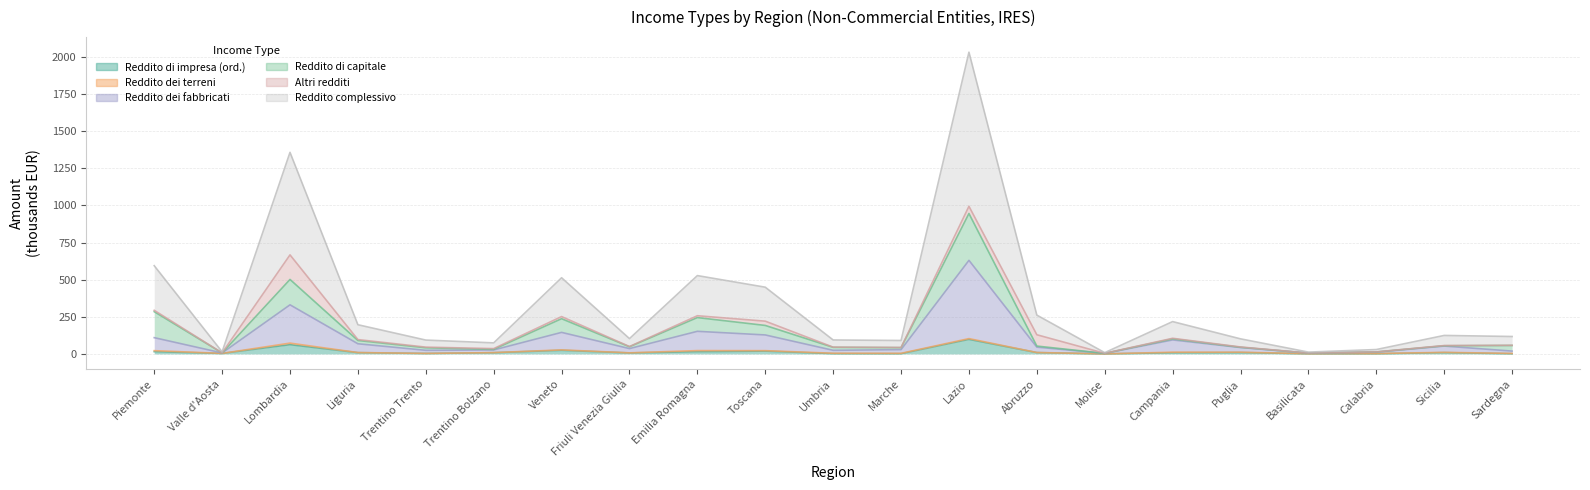

Where is the first local minimum for Reddito di impresa (ord.)?

Valle d'Aosta